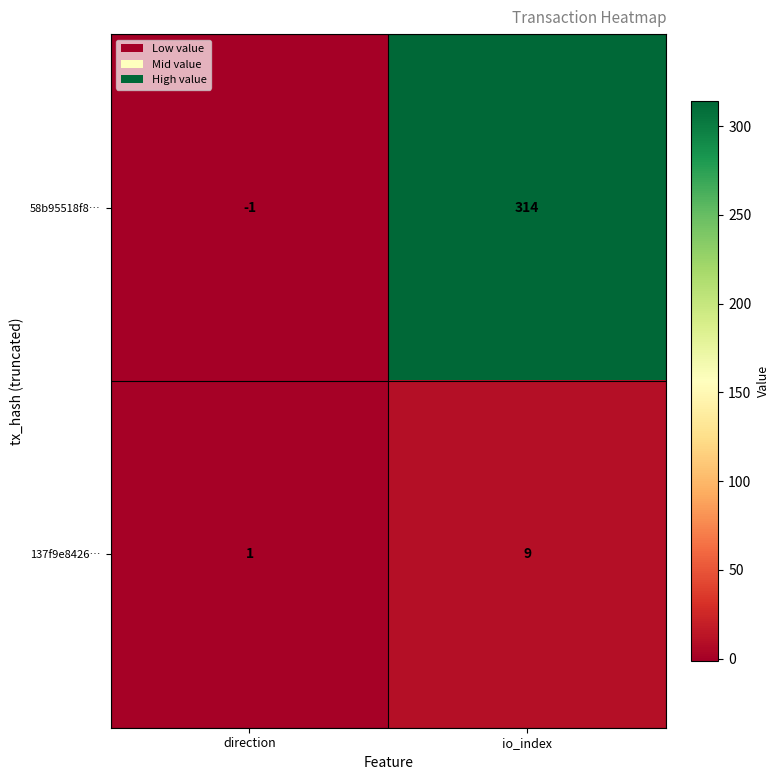

At io_index, list the series in order from smallest to largest.

137f9e8426…, 58b95518f8…